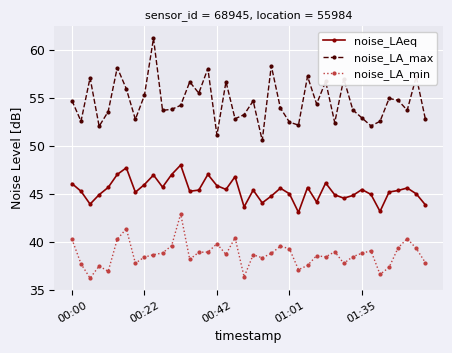

How many lines are shown in the chart?

3